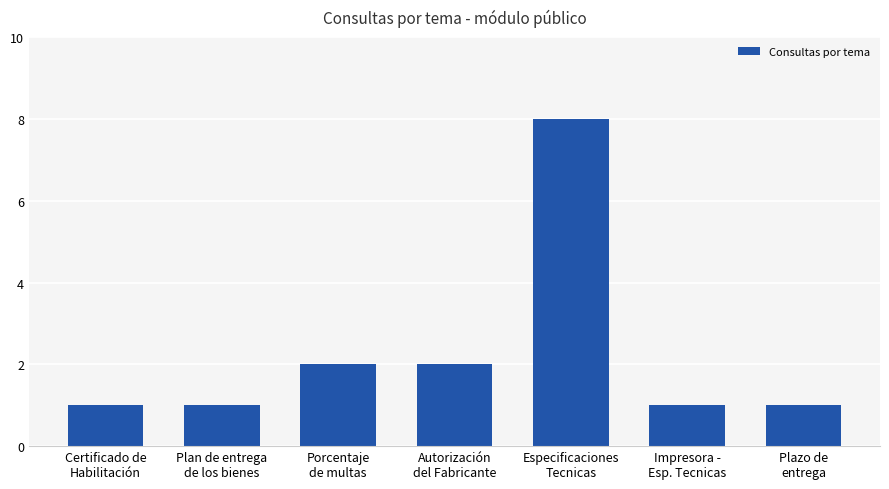

What is the difference between the values at Certificado de
Habilitación and Porcentaje
de multas?

1